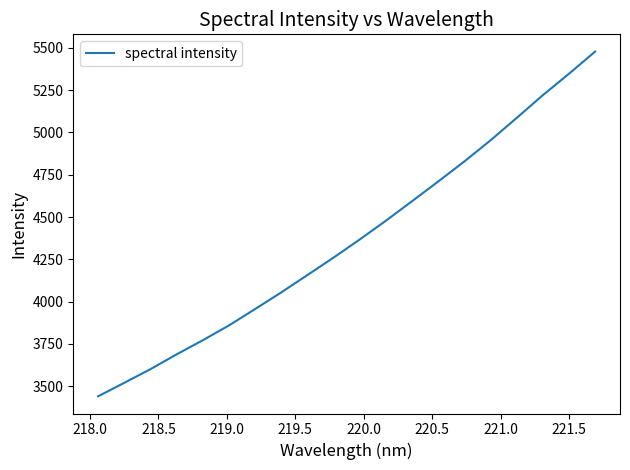

What is the difference between the maximum and minimum values?

2036.2